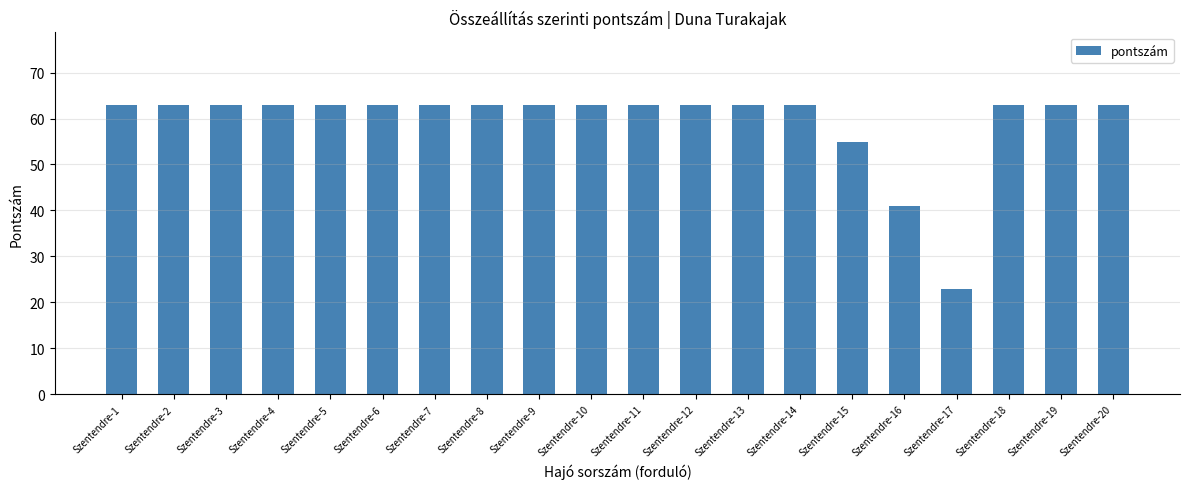

What is the sum of all values?

1190